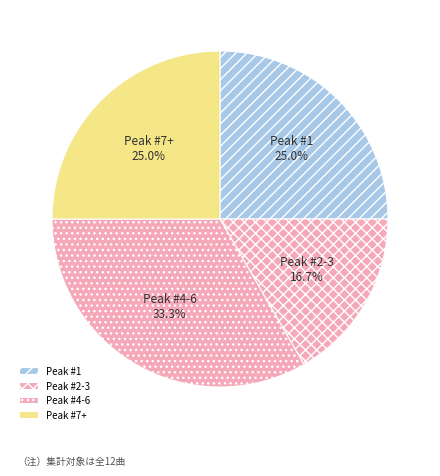

To the nearest percent, what is the difference between the largest and smallest slice percentages?

17%